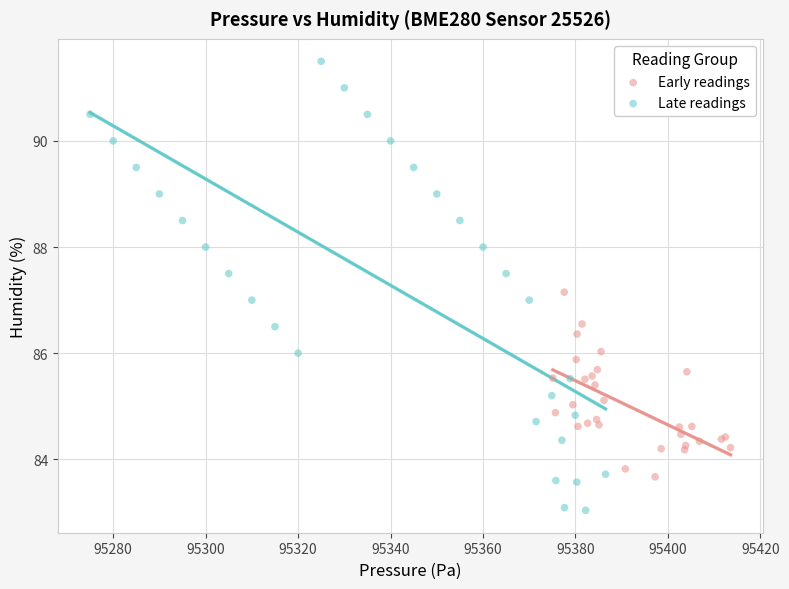

Which series reaches the minimum Y coordinate?

Late readings